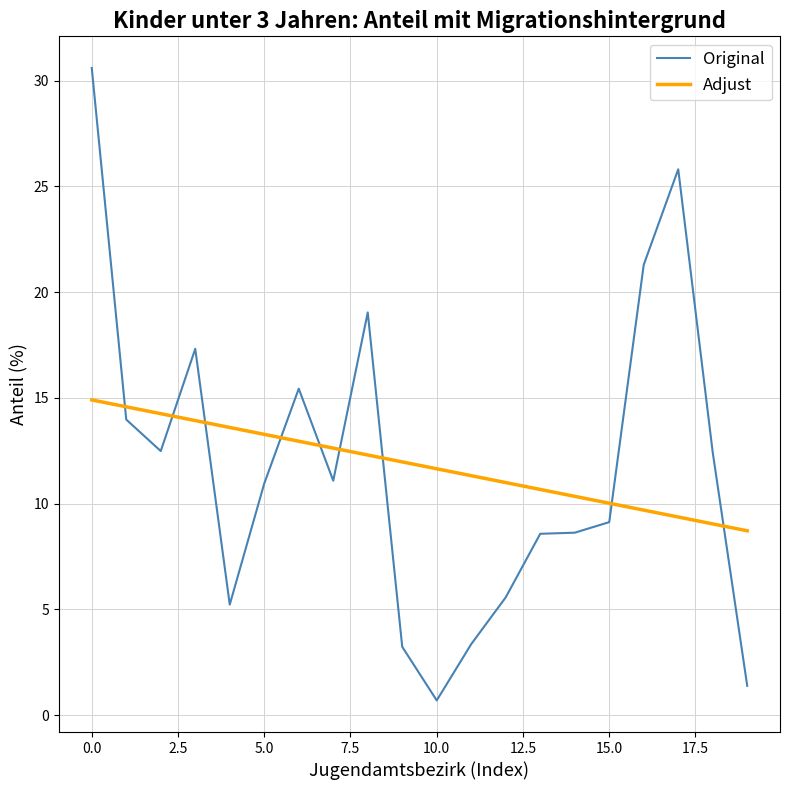

True or false: Original and Adjust intersect in this chart.

True